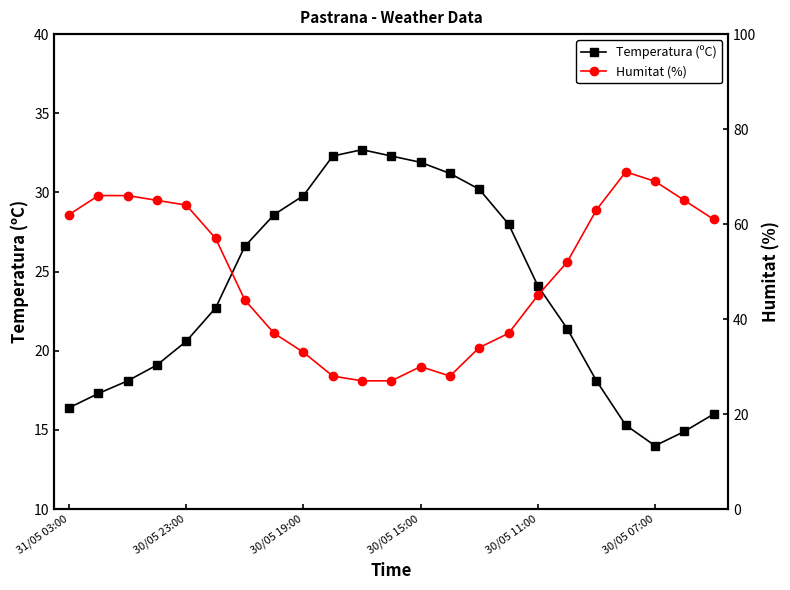

What is the difference between the second highest and second lowest values in the Temperatura (ºC) series?

17.4